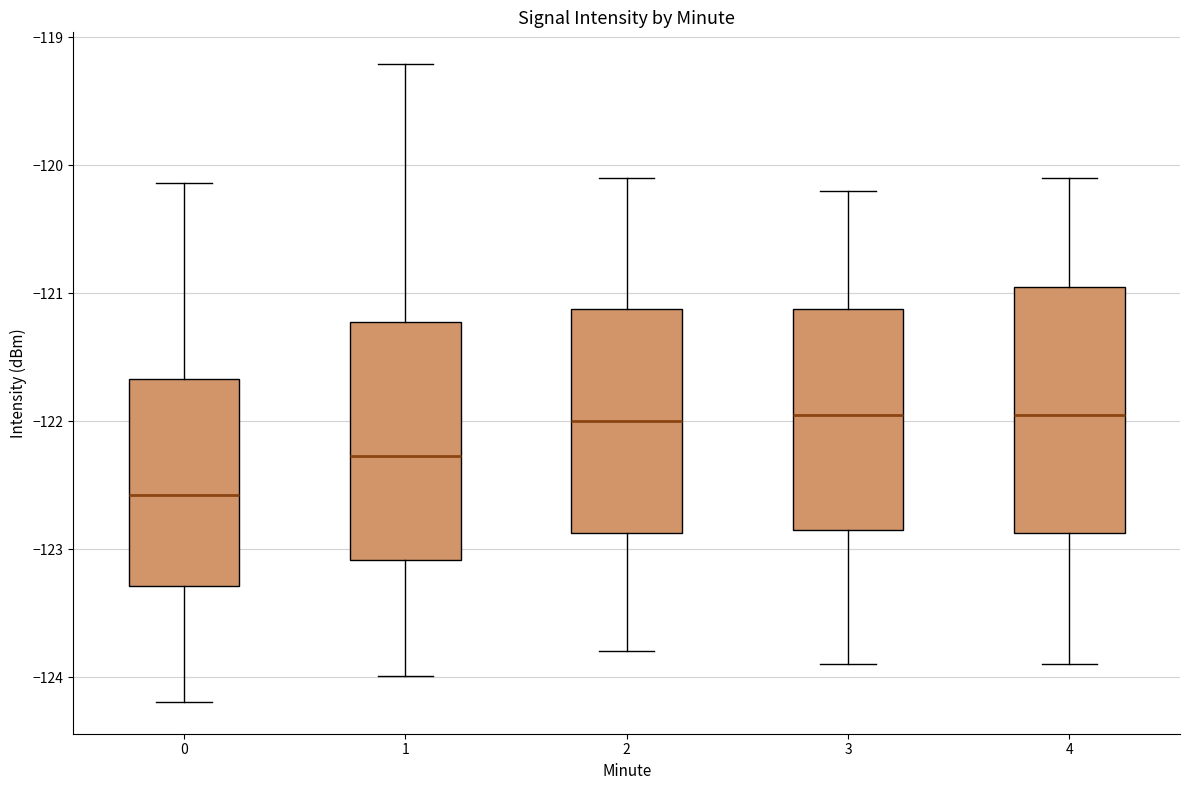

Reading left to right, transcribe this box plot: for each box, give where its median line is, the range the box spans, and where its two whiskers end, as read against the y-axis. The values are not printed on the chart, so give them approximately, as read against the axis.

0: median -122.6, box -123.3 to -121.7, whiskers -124.2 to -120.1
1: median -122.3, box -123.1 to -121.2, whiskers -124.0 to -119.2
2: median -122.0, box -122.9 to -121.1, whiskers -123.8 to -120.1
3: median -121.9, box -122.8 to -121.1, whiskers -123.9 to -120.2
4: median -121.9, box -122.9 to -120.9, whiskers -123.9 to -120.1